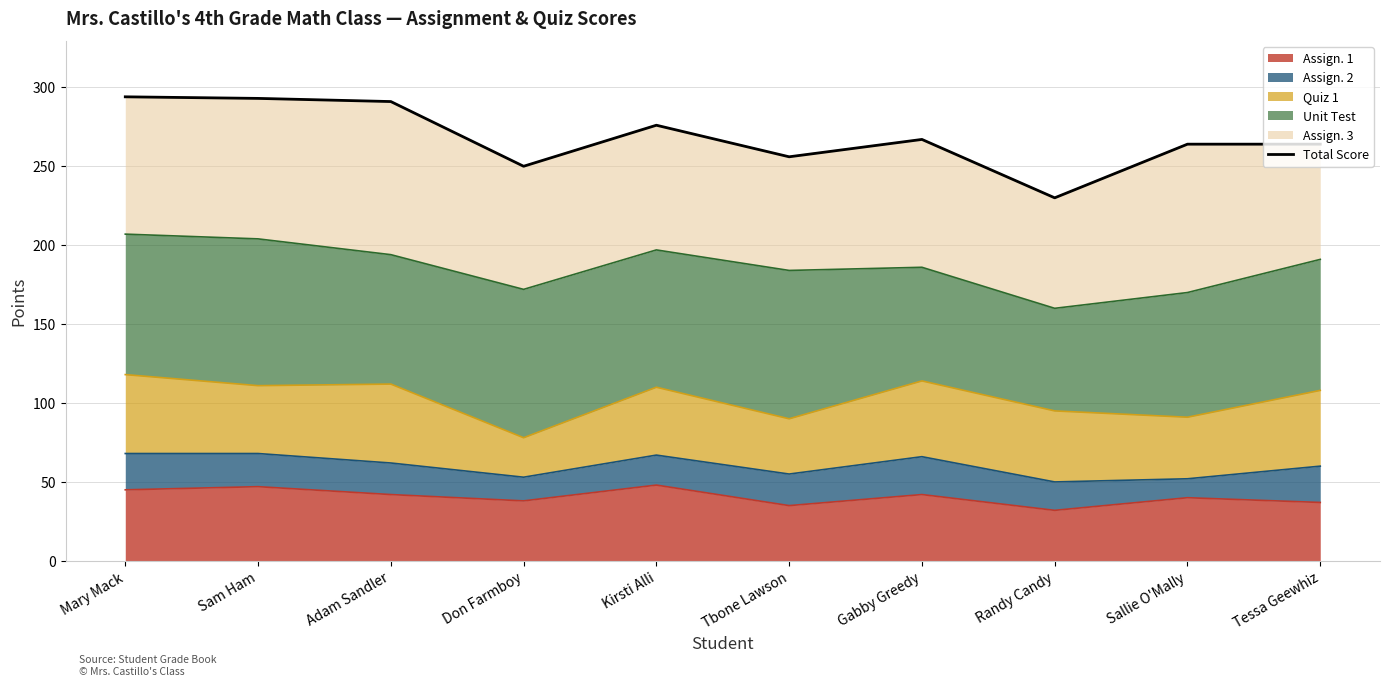

What is the greatest value displayed?

294